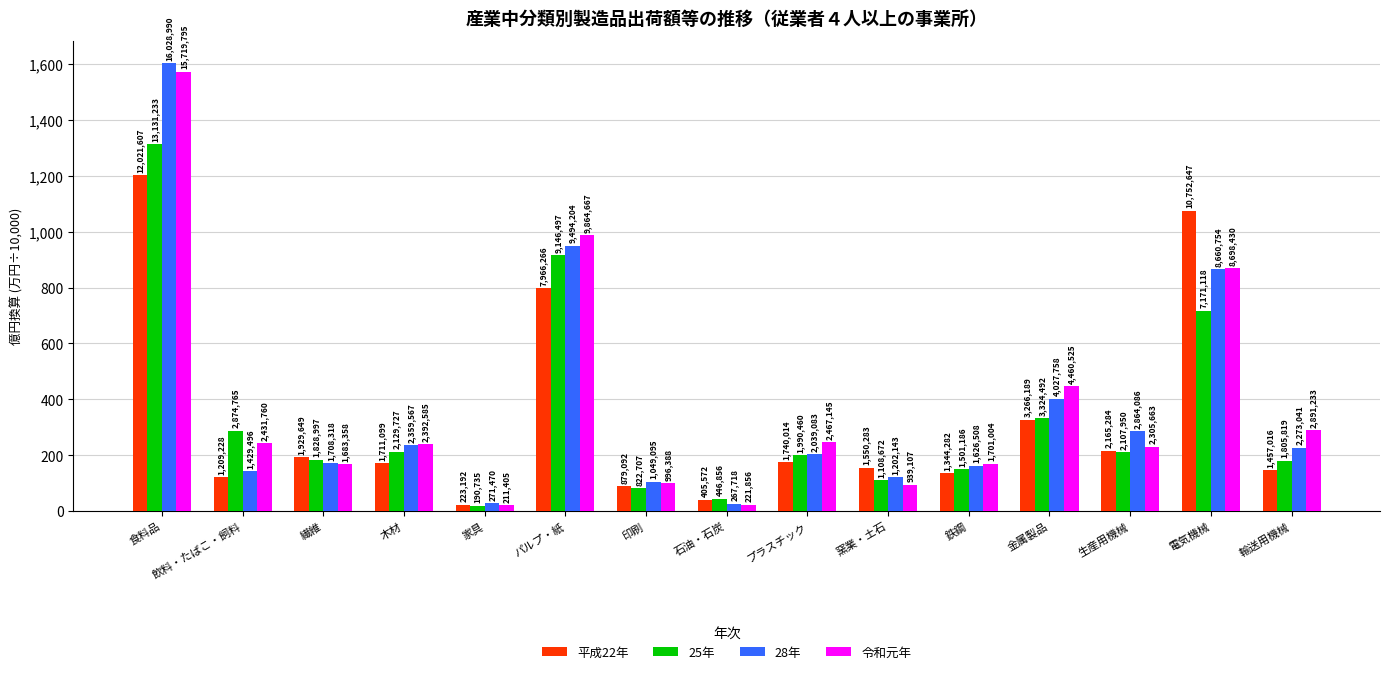

What position from the right is 家具?

11